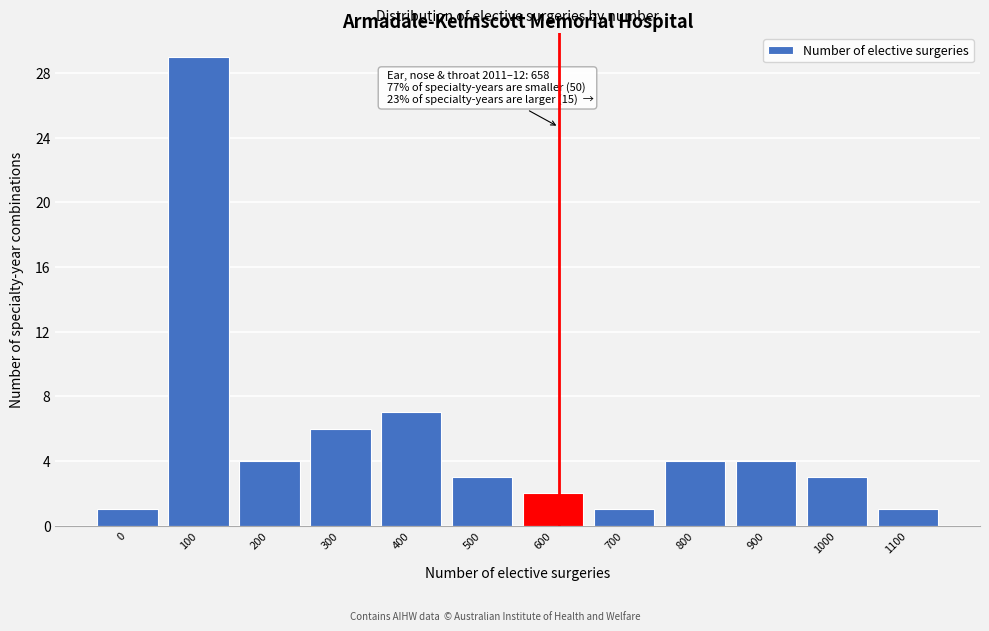

Reading right to left, what are all the values shown in this chart?

1	3	4	4	1	2	3	7	6	4	29	1